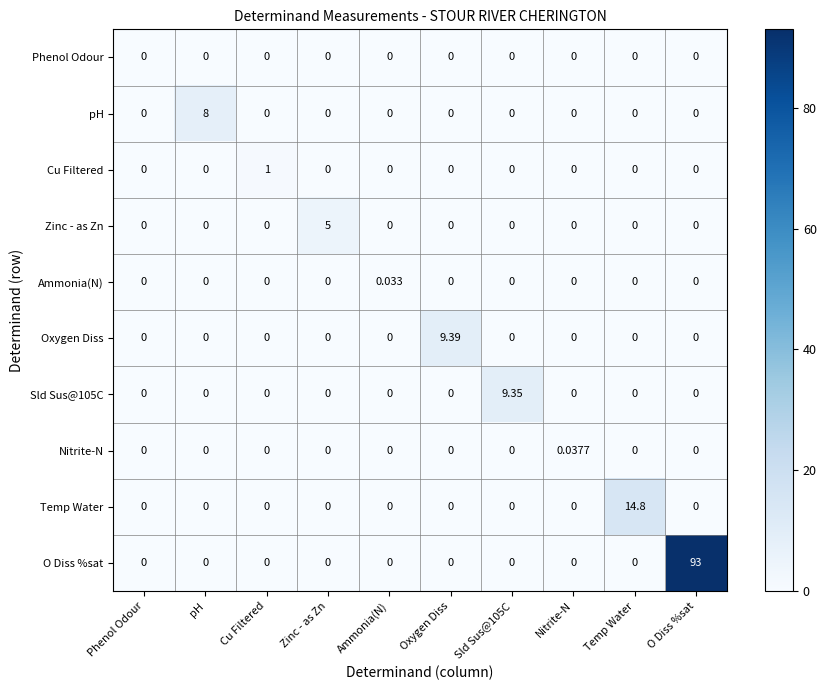

Which series has the largest range (max minus min)?

O Diss %sat